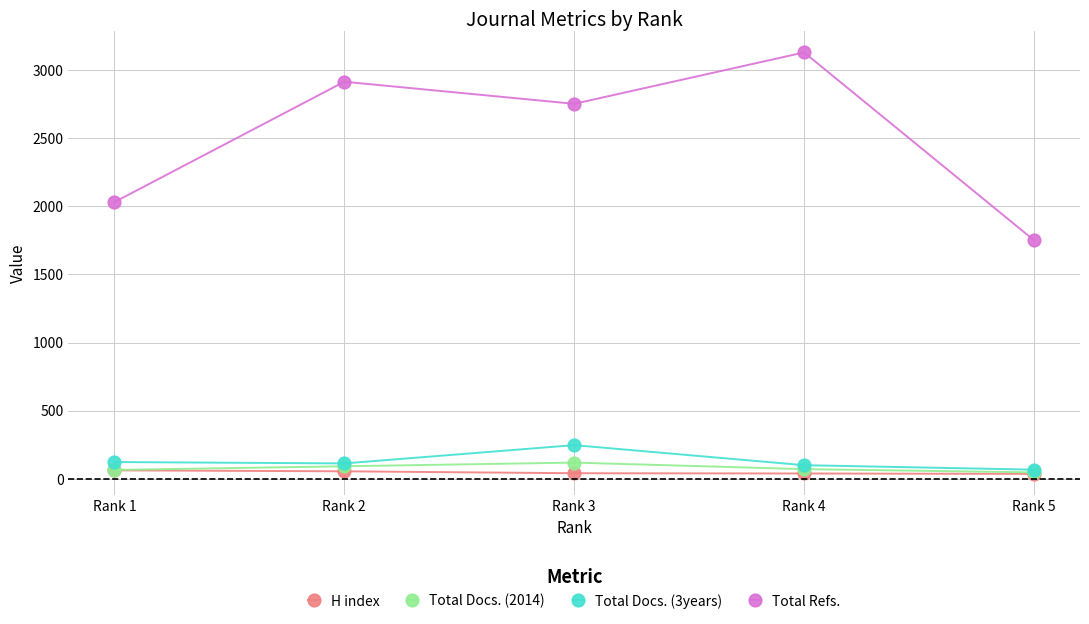

What is the value of the Total Docs. (2014) point at the 2nd from the left?

92